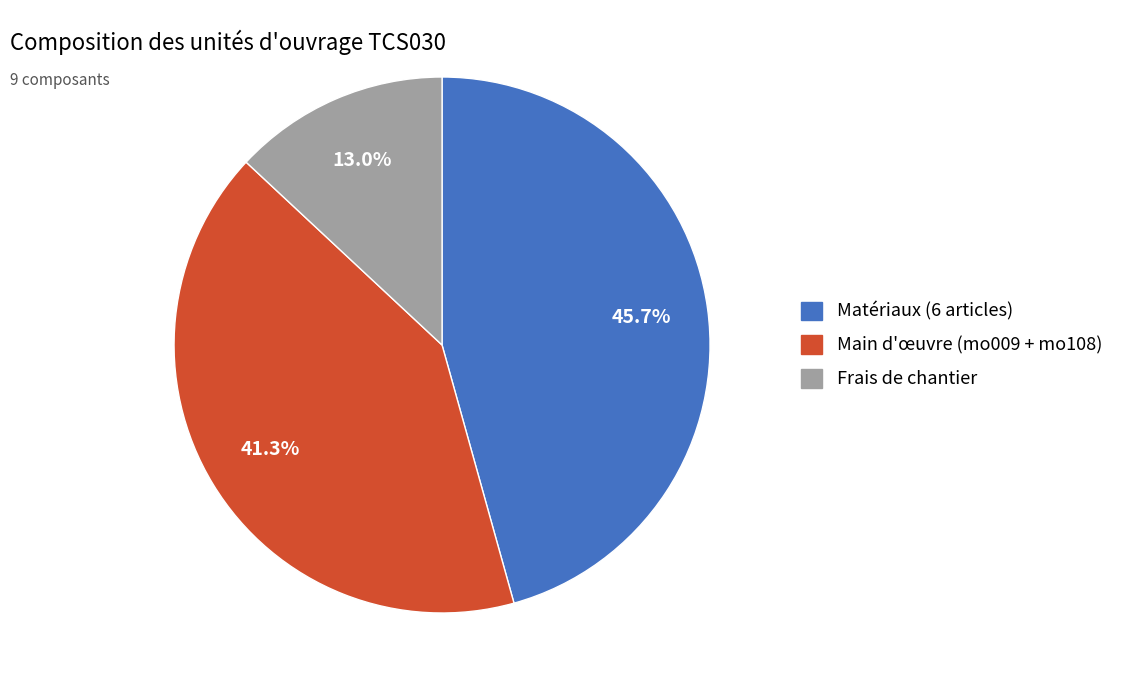

Is there a majority slice in this chart?

No